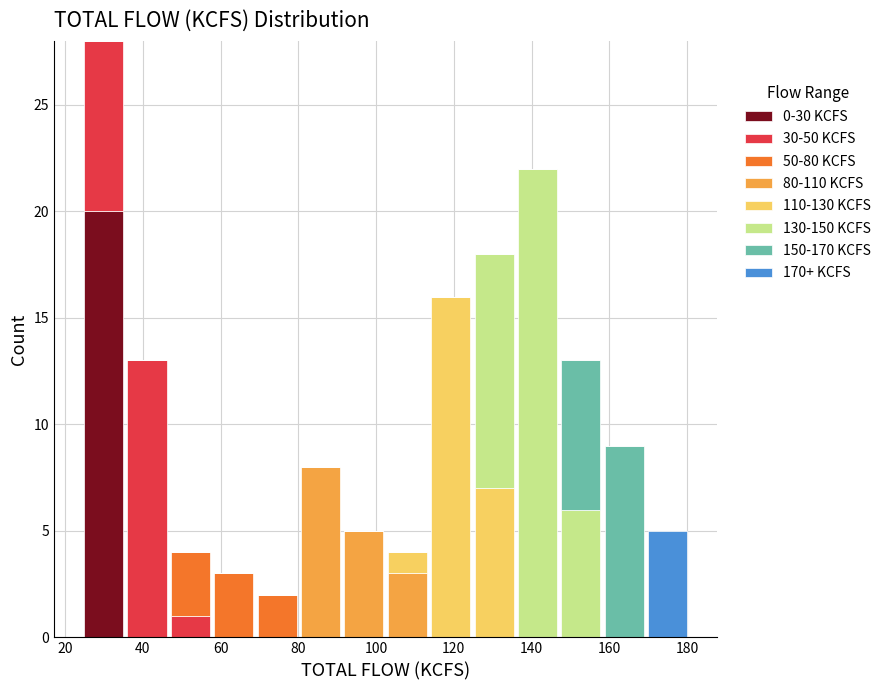

Which range on the x-axis has the tallest stacked bar (by total height)?

24 to 36